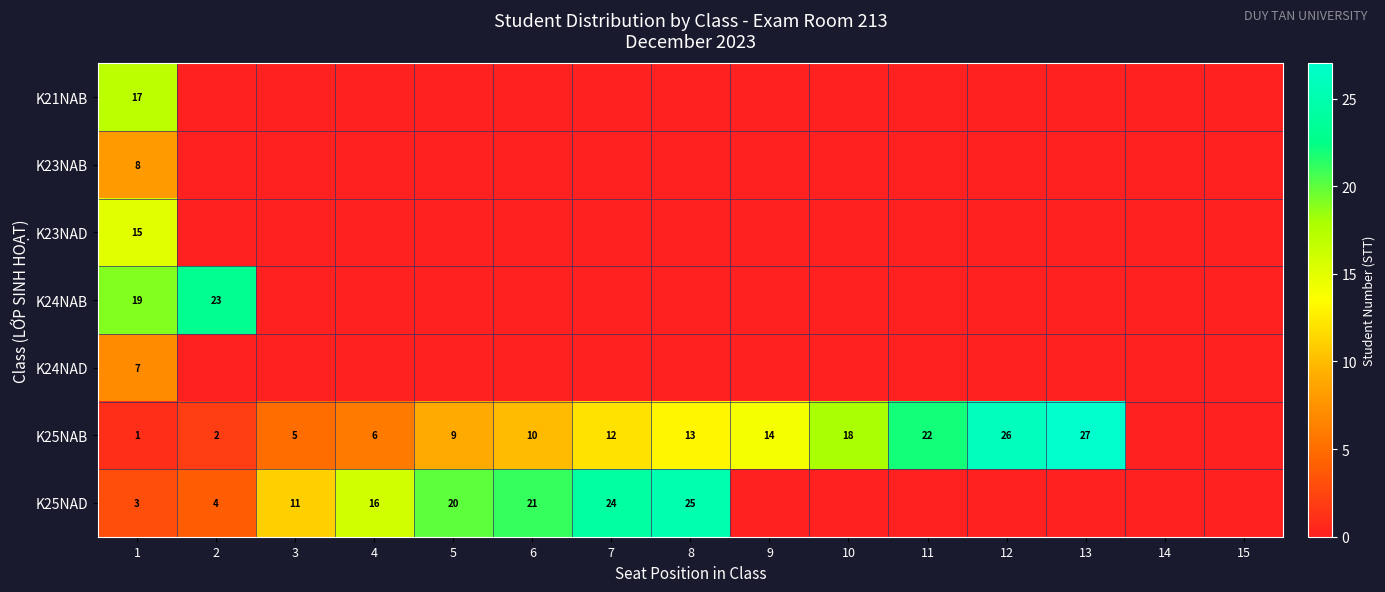

Is it true that K23NAB equals 8 at 1?

True